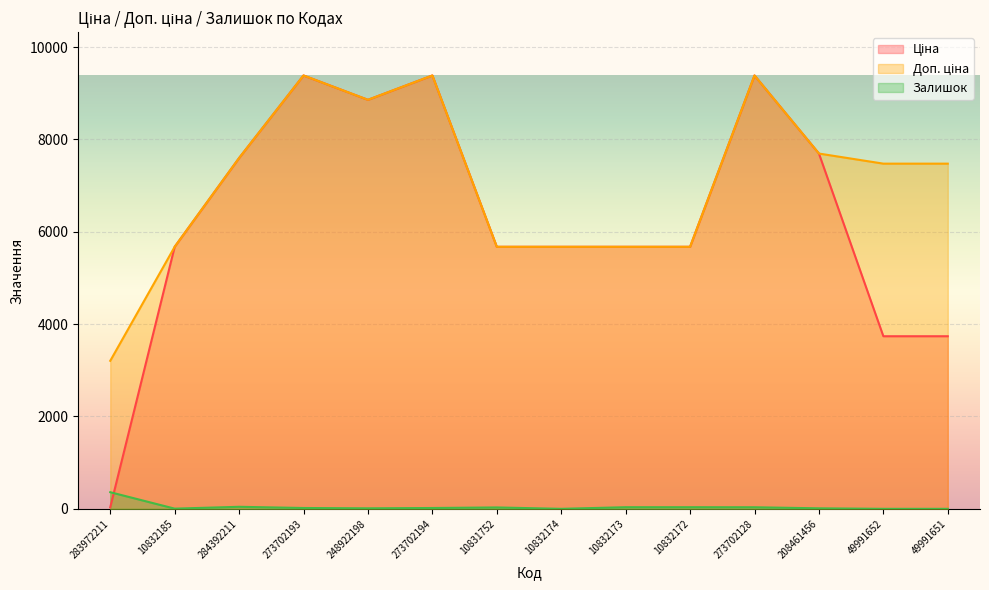

Reading right to left, list all the values displayed in this chart.

Ціна: 3737.3	3737.3	7693.1	9384.0	5673.8	5673.8	5673.8	5673.8	9384.0	8856.7	9384.0	7596.5	5673.8	32.0
Доп. ціна: 7474.5	7474.5	7693.1	9384.0	5673.8	5673.8	5673.8	5673.8	9384.0	8856.7	9384.0	7596.5	5673.8	3205.0
Залишок: 0.0	0.0	11.0	34.0	35.0	35.0	0.0	30.0	18.0	11.0	18.0	44.0	4.0	360.0